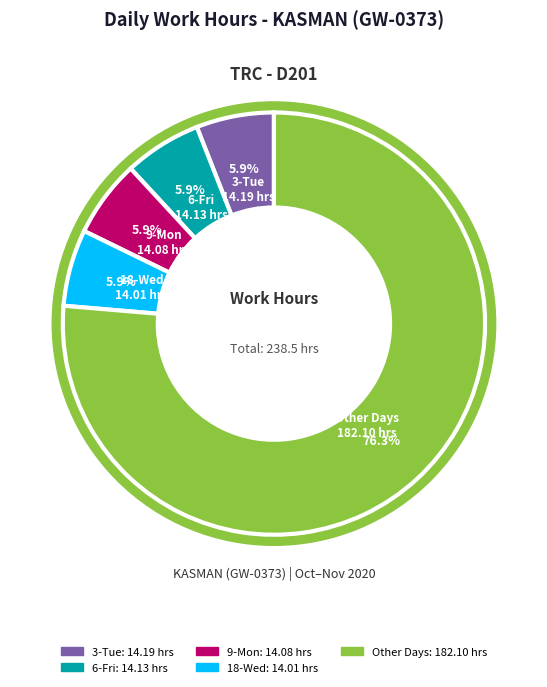

To the nearest percent, what portion does 3-Tue represent?

6%